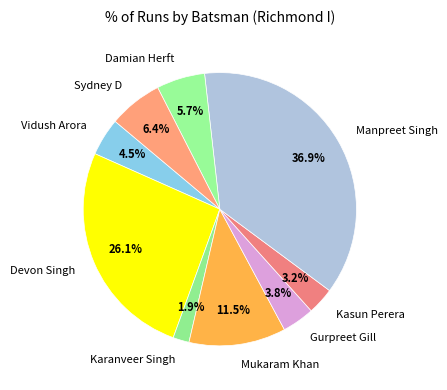

Between Devon Singh and Vidush Arora, which is larger?

Devon Singh